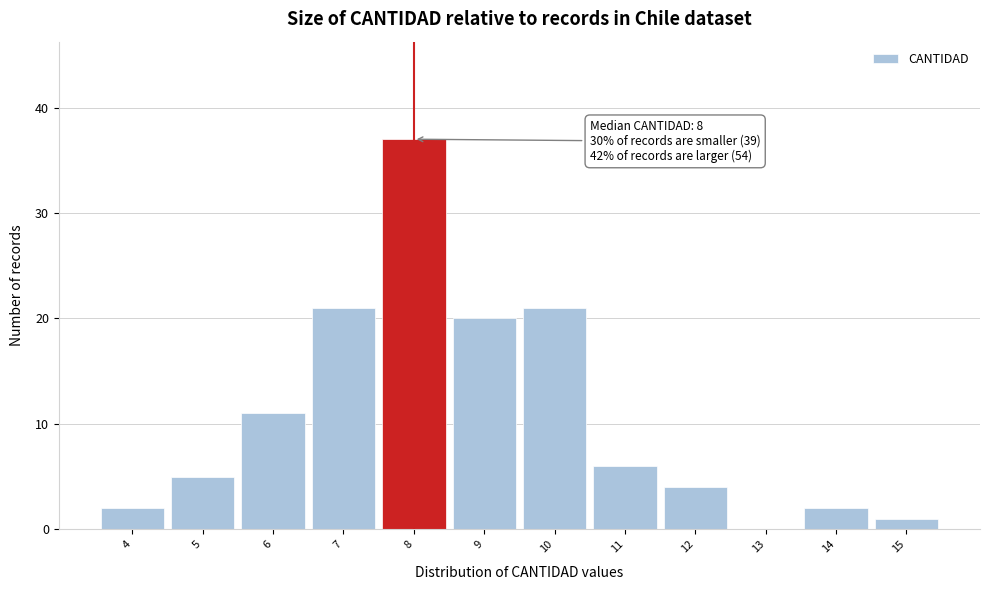

Which range on the x-axis has the tallest bar?

7.5 to 8.5